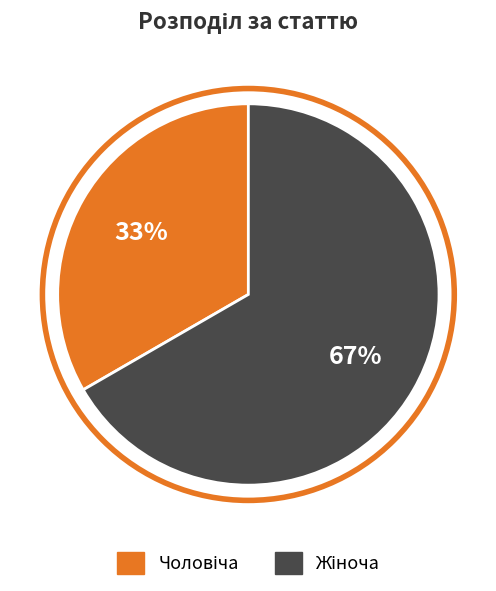

To the nearest percent, what is the average slice percentage?

50%